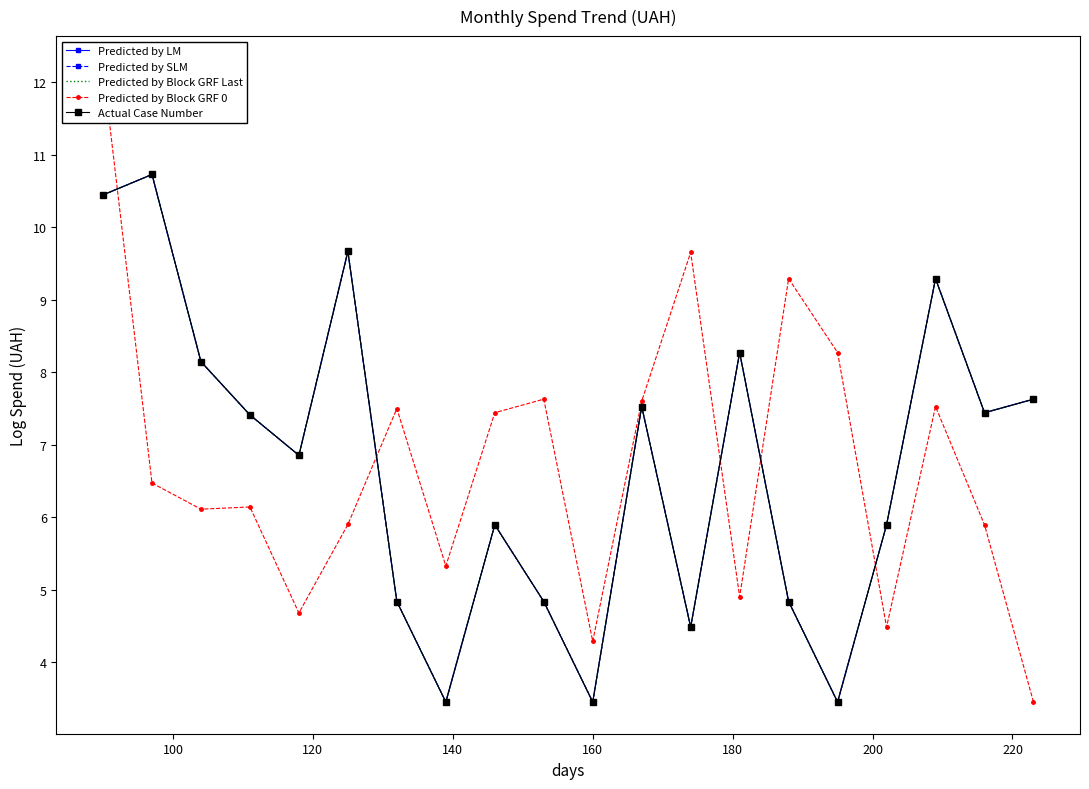

Which series has the largest total across all categories?

Predicted by Block GRF 0